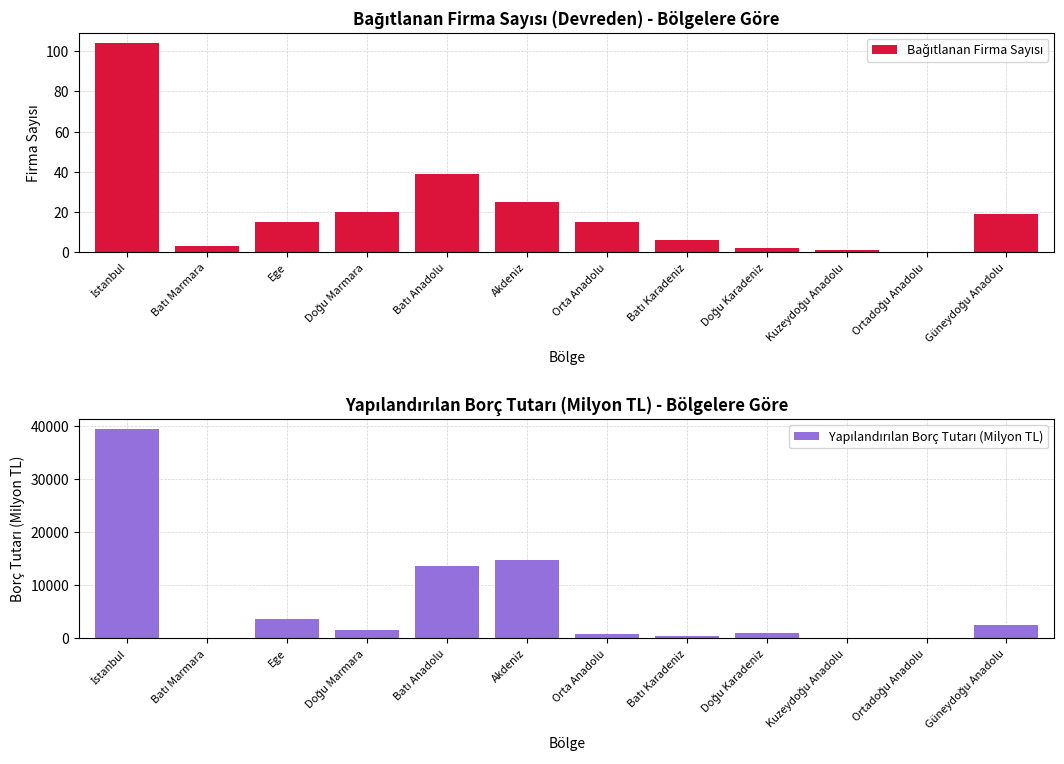

What is the average value of the Bağıtlanan Firma Sayısı series?

20.8